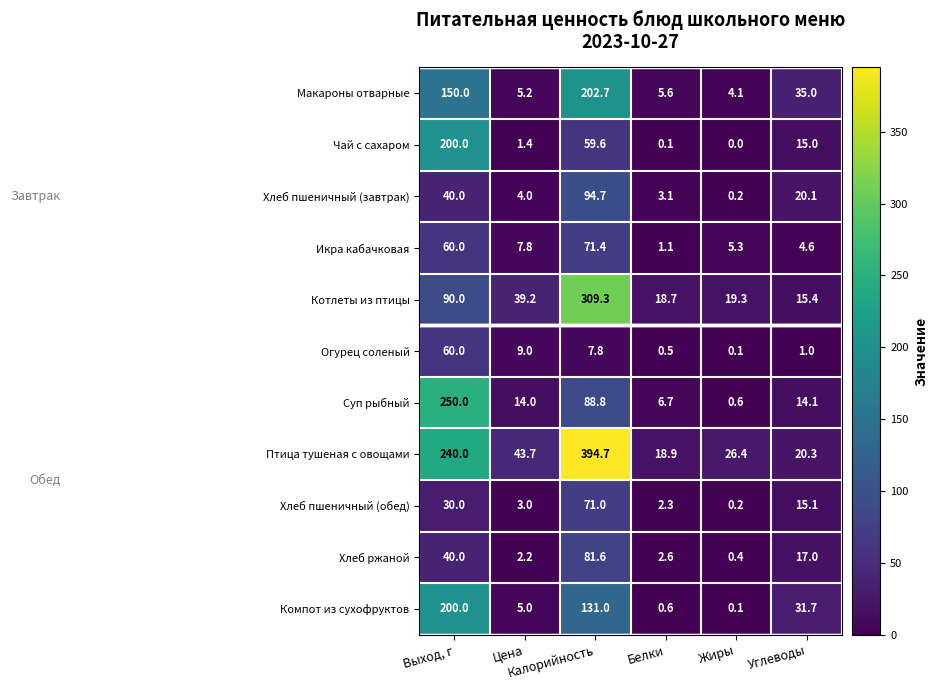

Which series has the largest range (max minus min)?

Птица тушеная с овощами